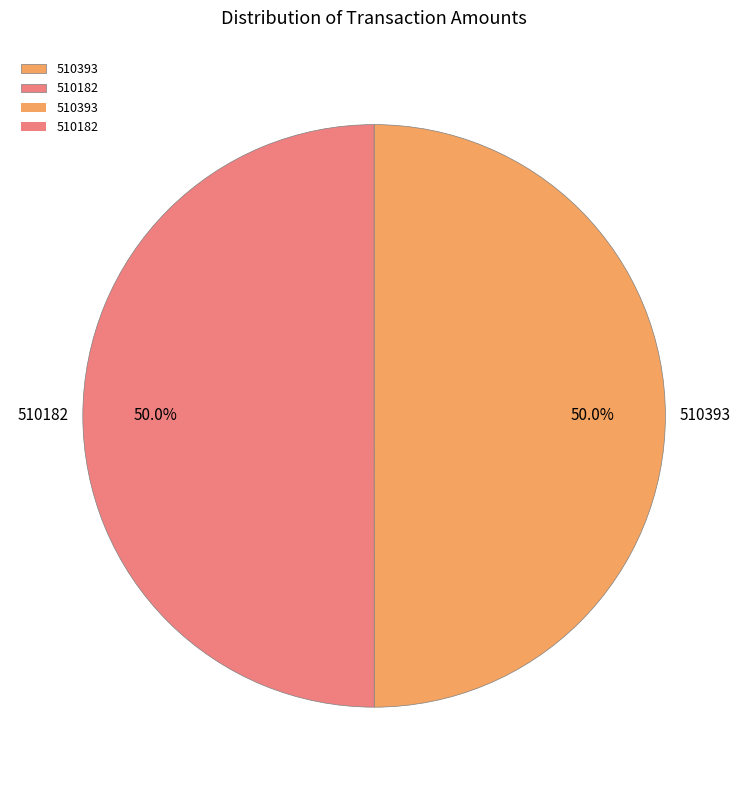

What is the ratio of the value at 510393 to the value at 510182?

1.0